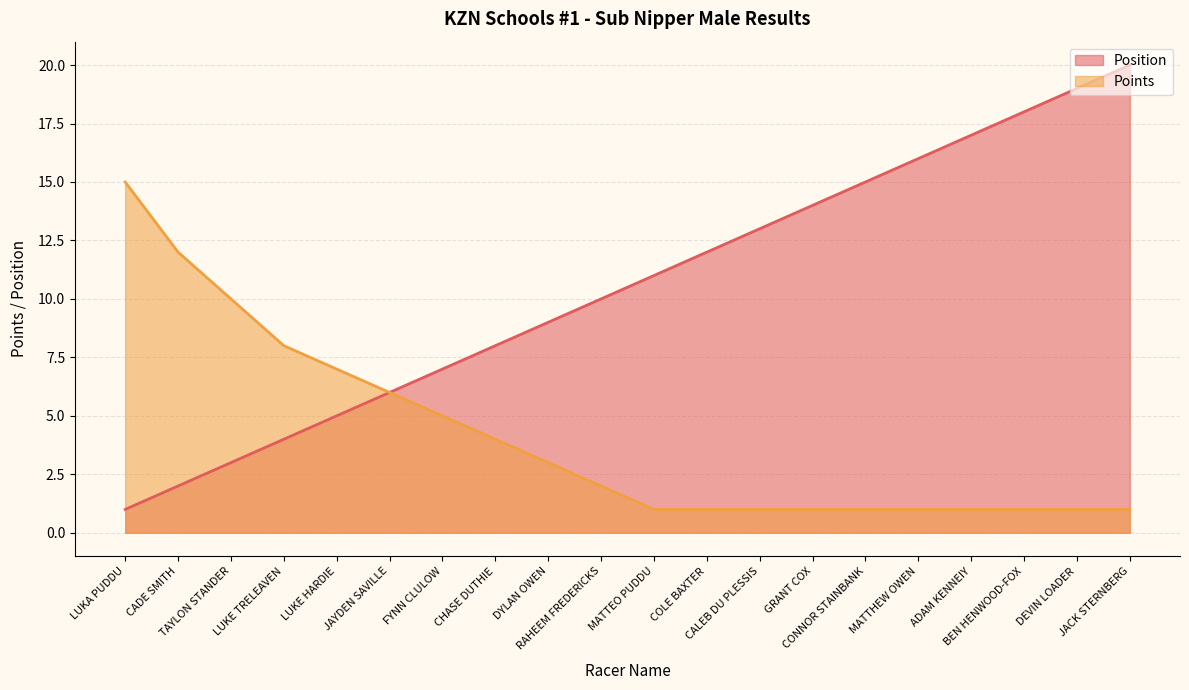

True or false: Position and Points intersect in this chart.

False